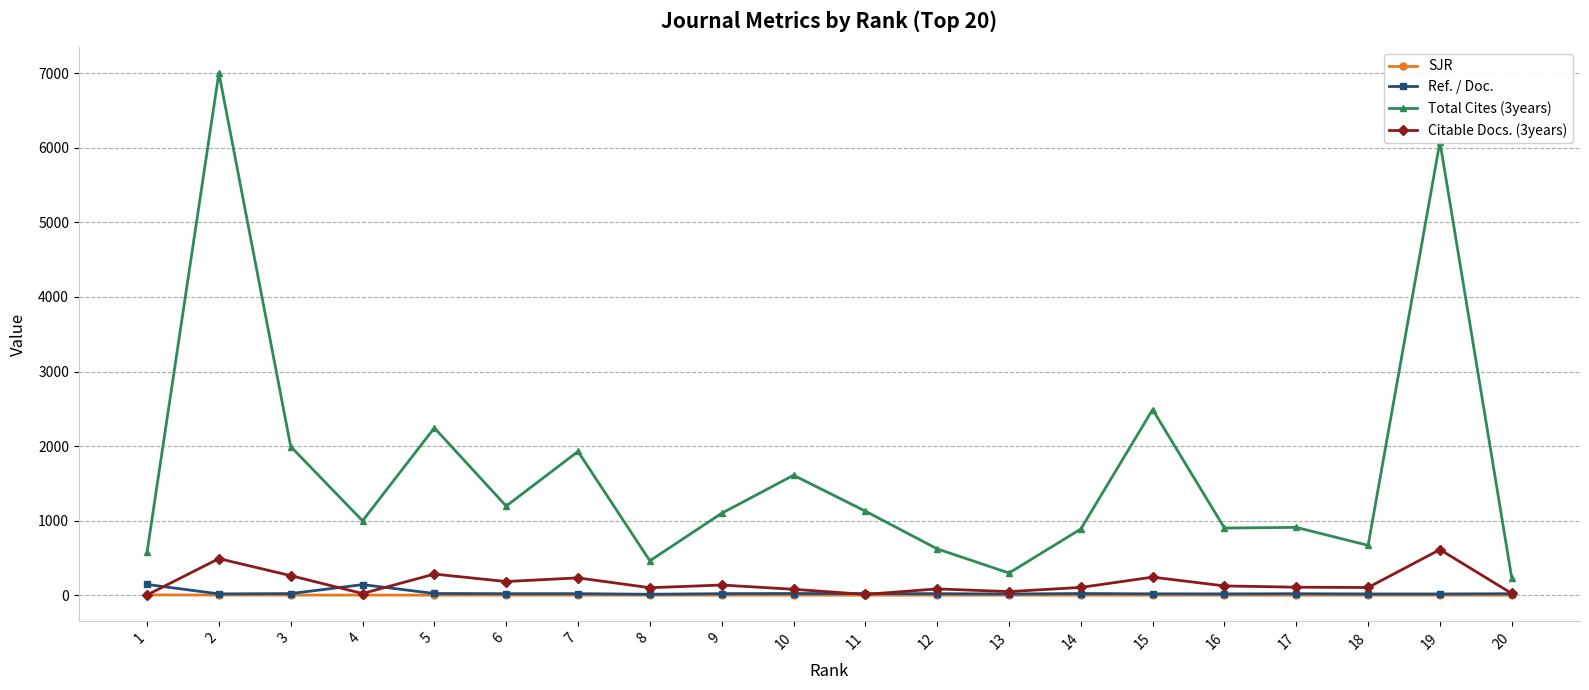

Where is the first local maximum for Total Cites (3years)?

2